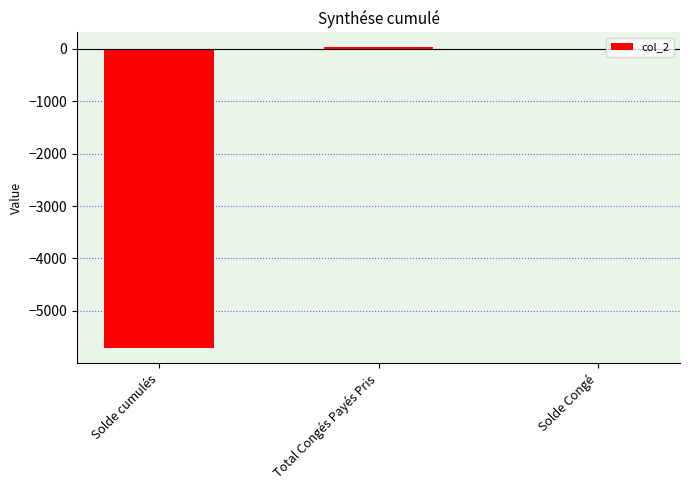

Are the bars horizontal?

No